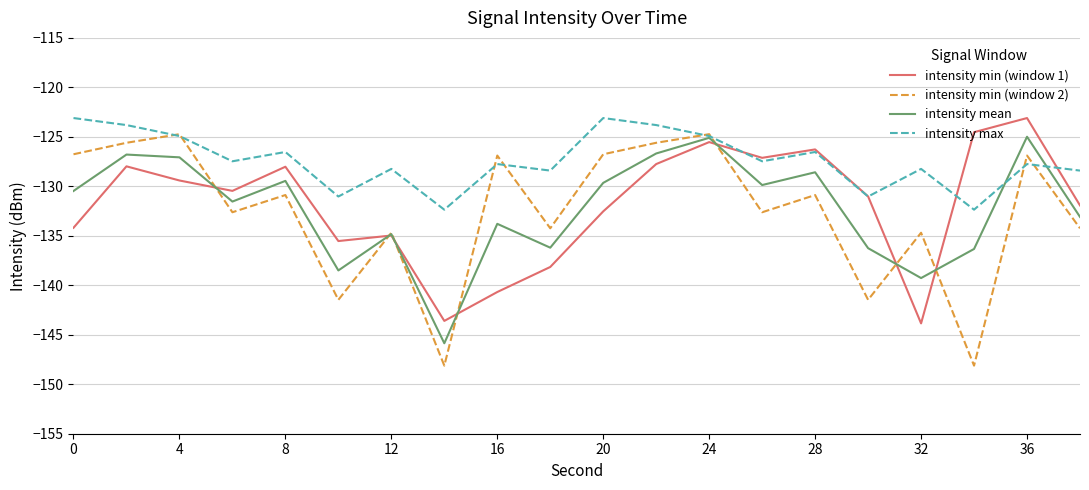

Which series has the widest spread of values?

intensity min (window 2)